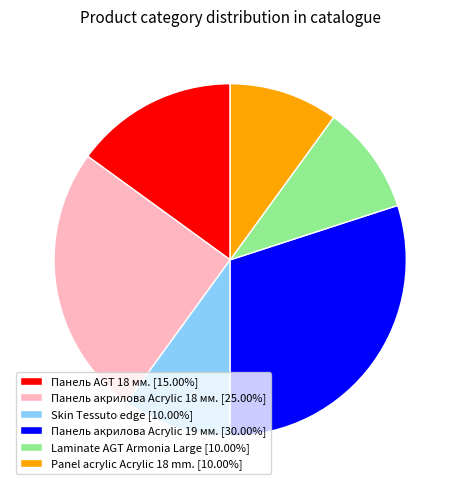

Approximately how many times larger is the value at Панель акрилова Acrylic 19 мм. [30.00%] compared to Laminate AGT Armonia Large [10.00%]?

3.0